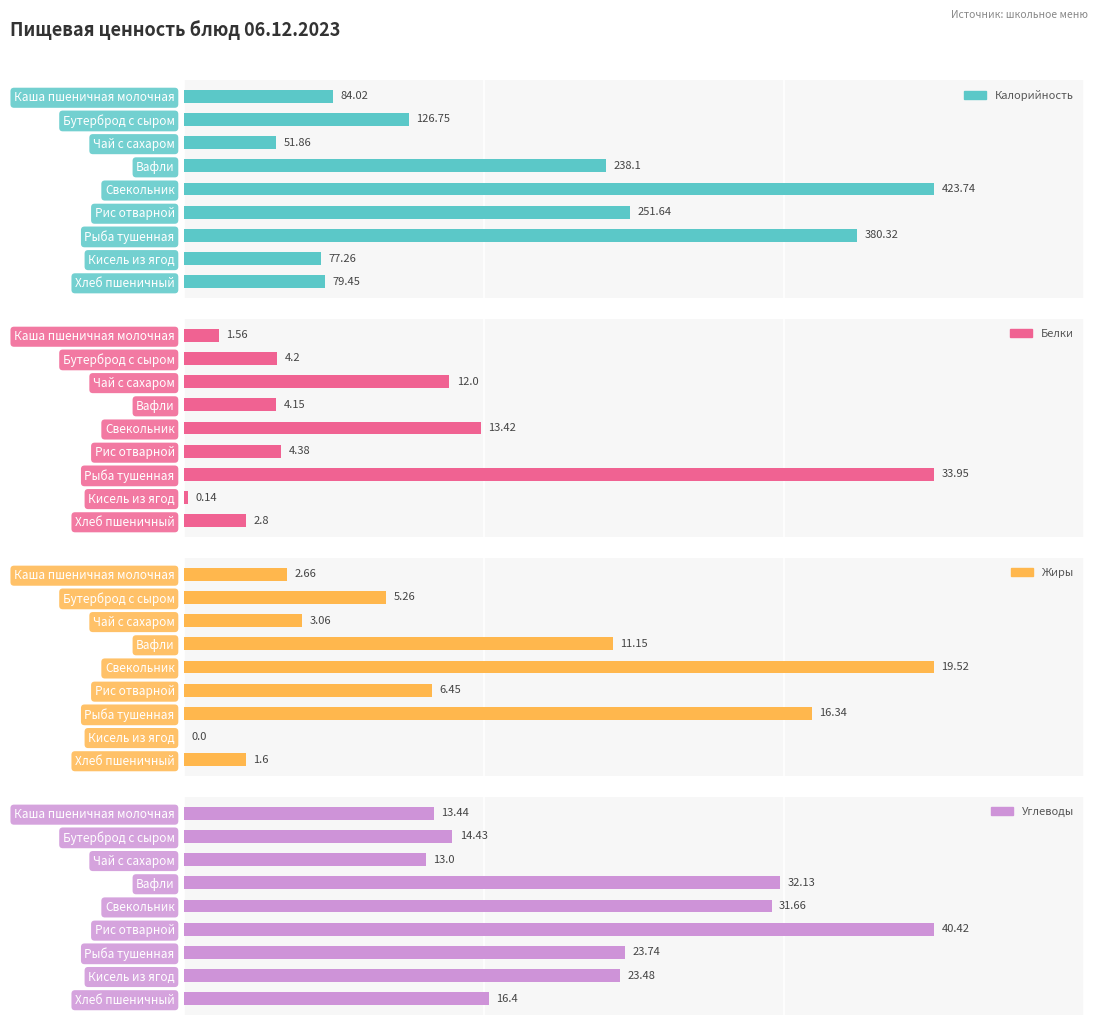

What is the greatest value displayed?

423.7